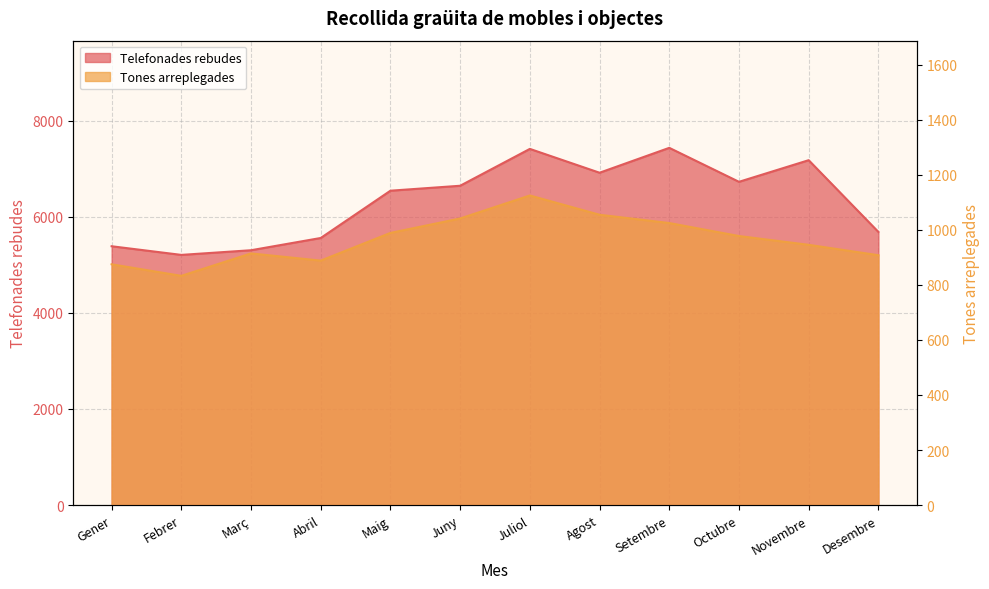

The value of Telefonades rebudes at Novembre is 1765.8. True or false?

False